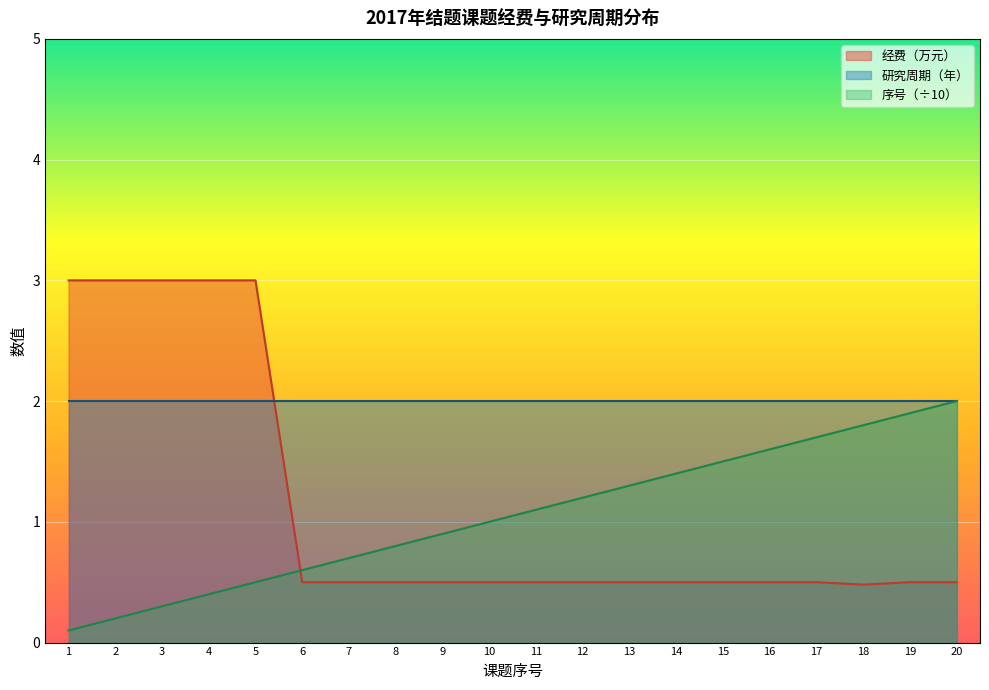

What value does the 序号 series have at 16?

1.6